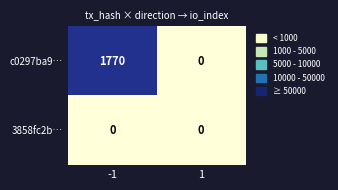

The c0297ba9… series shows 1770 at -1. True or false?

True